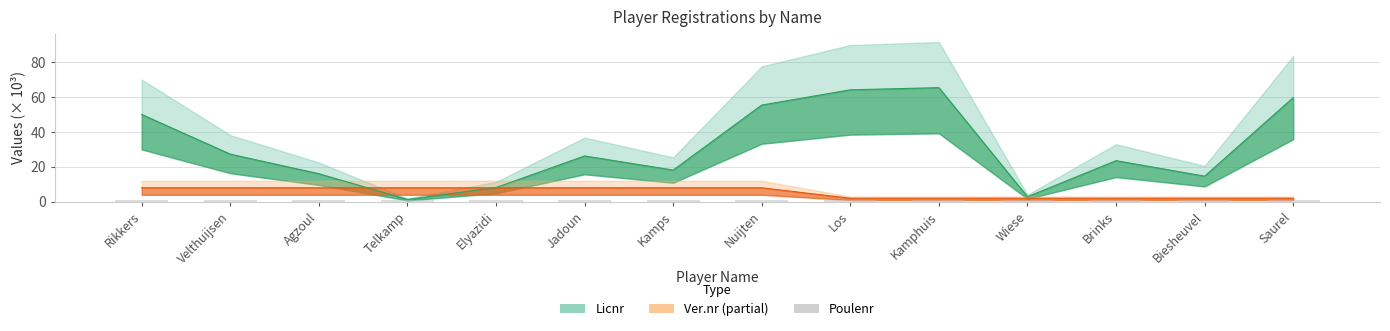

Is it true that Licnr equals 6.8 at Velthuijsen?

False